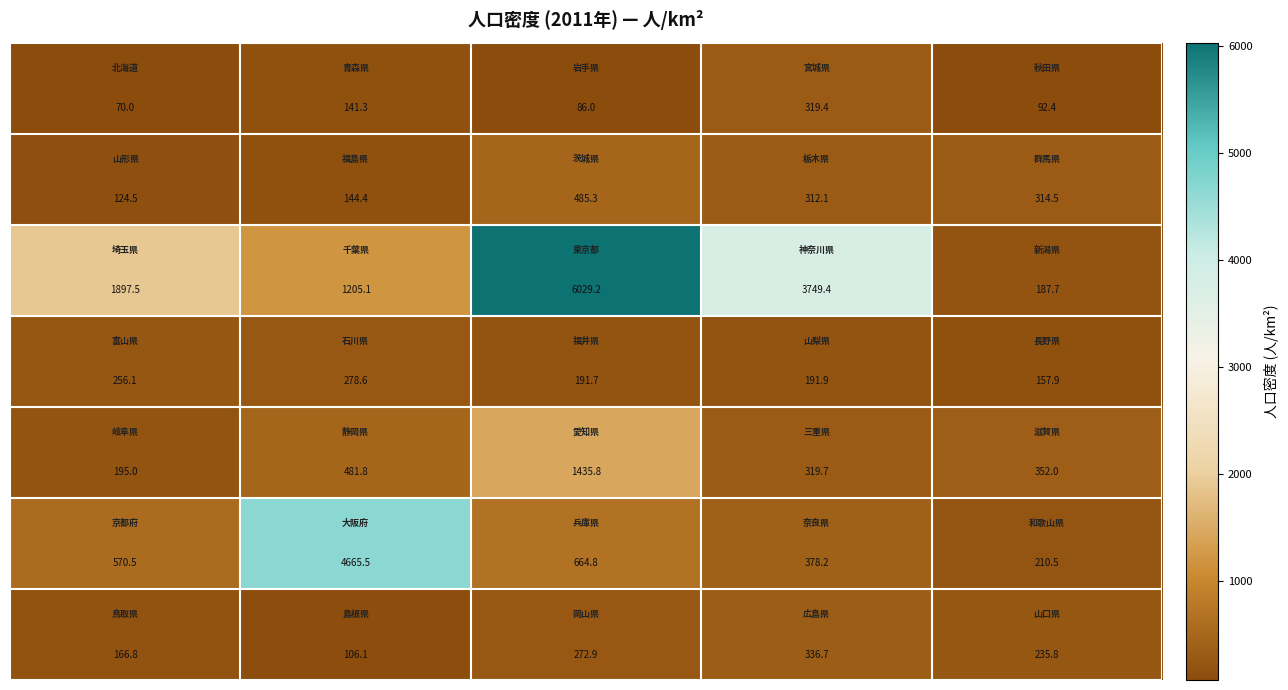

What is the minimum value shown in the chart?

70.0